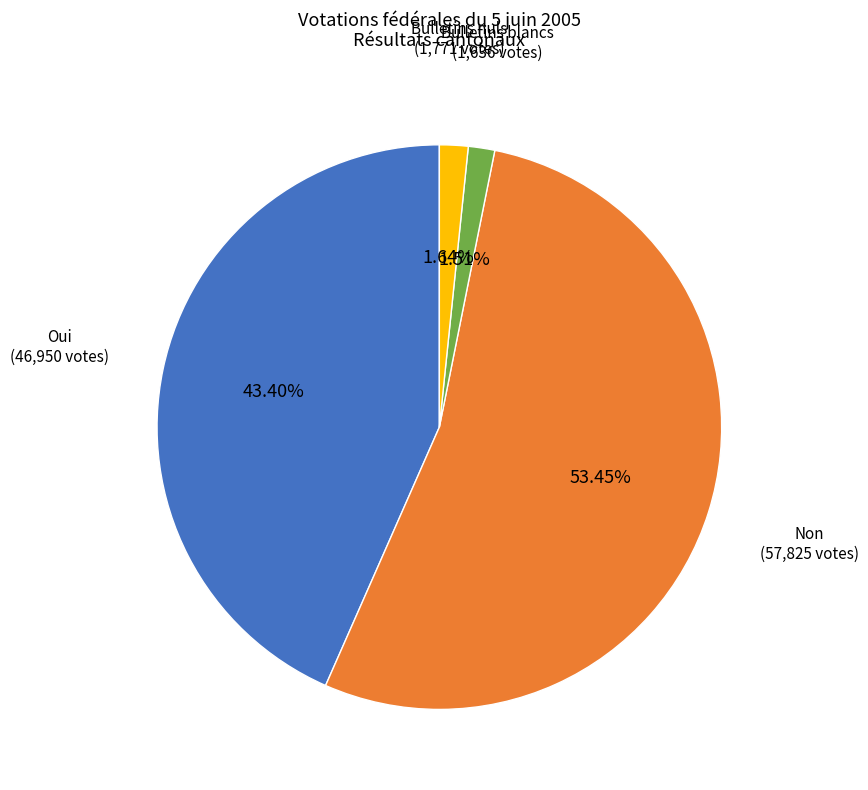

Does Bulletins blancs represent more than half of the total?

No